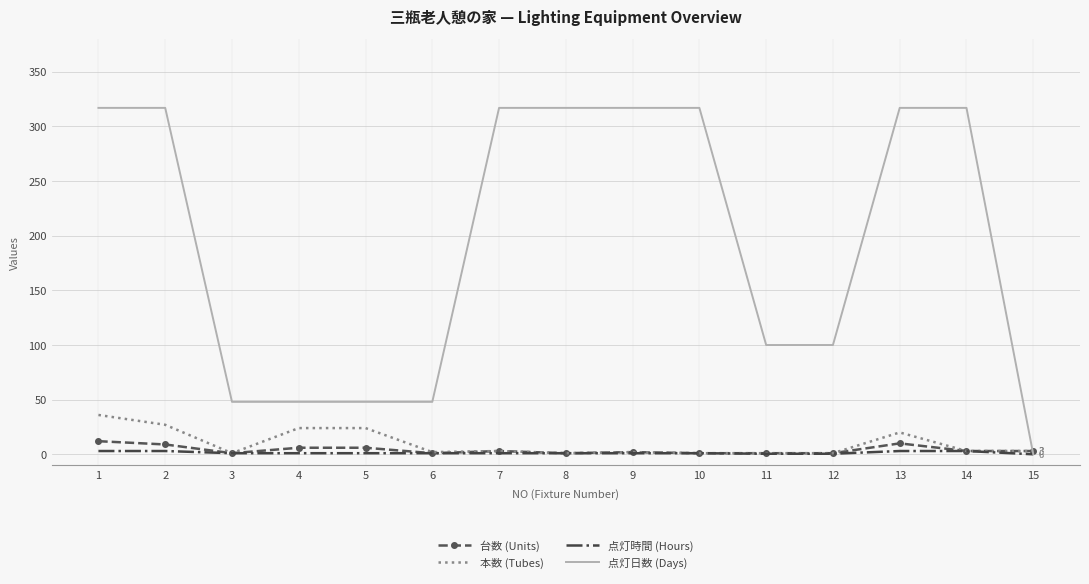

What are all the series names shown in the legend?

台数 (Units), 本数 (Tubes), 点灯時間 (Hours), 点灯日数 (Days)